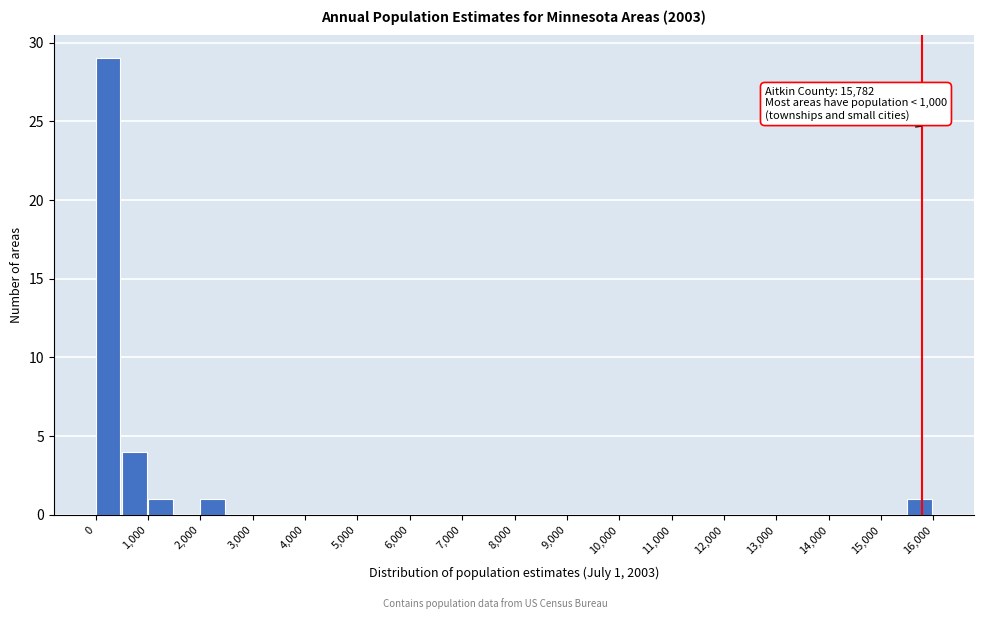

Over which range of the x-axis is the bar tallest?

0 to 500